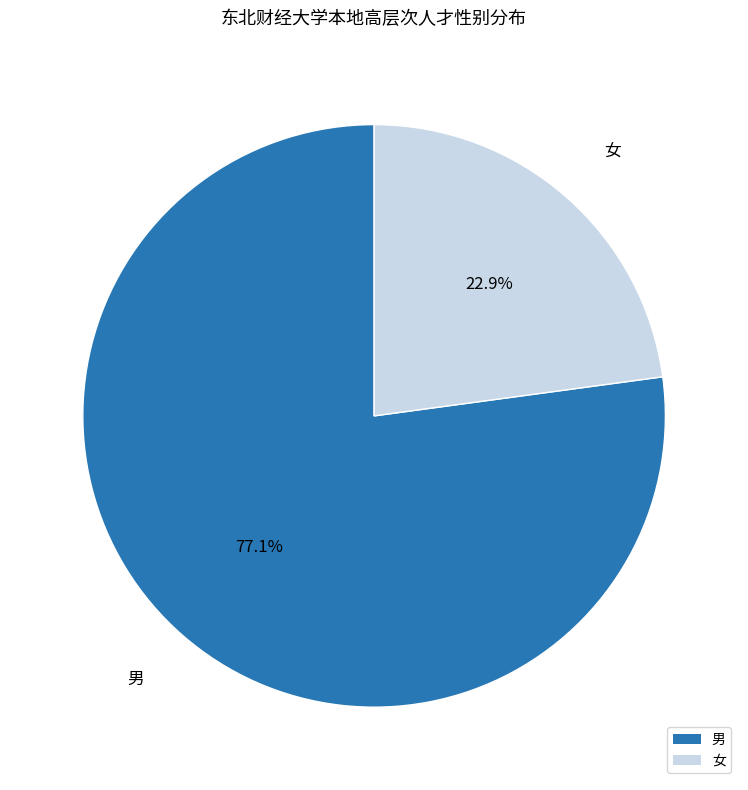

Is there a majority slice in this chart?

Yes